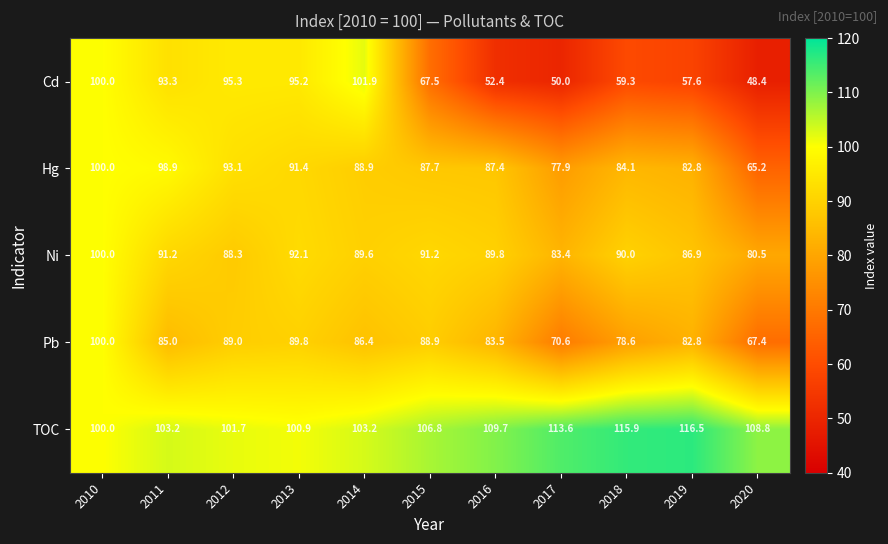

What is the sum of all Ni values?

983.0